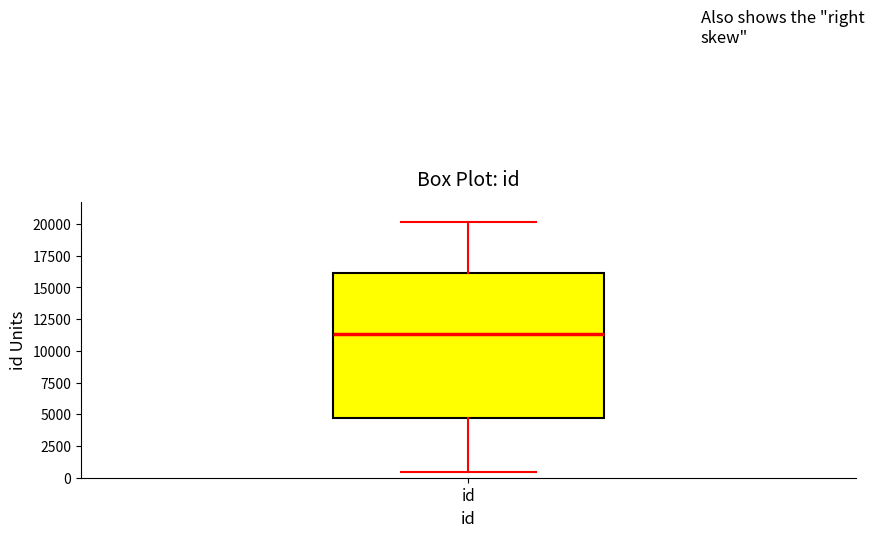

Read this box plot against the y-axis: the position of the median line, the range covered by the box, and the ends of both whiskers. The values are not printed on the chart, so give them approximately, as read against the axis.

median 11500, box 4500 to 16000, whiskers 500 to 20000